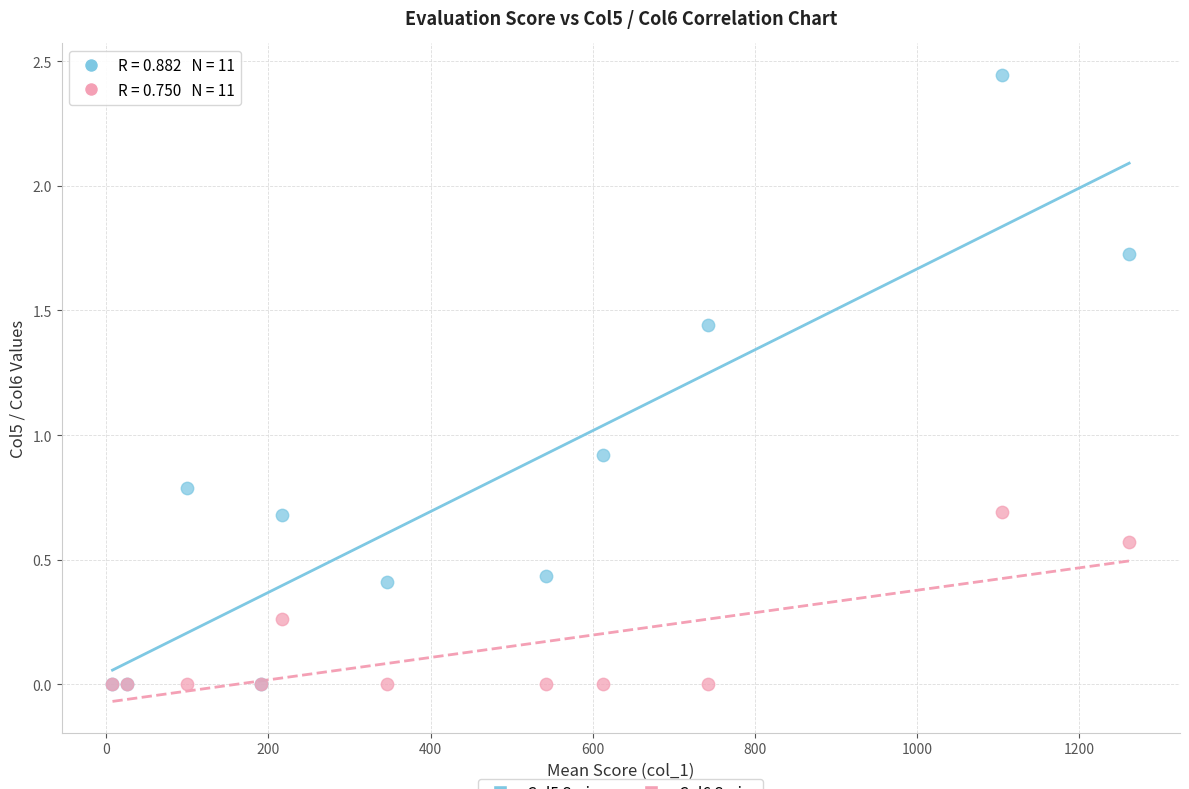

Across all series, what Y value is closest to 1?

0.9